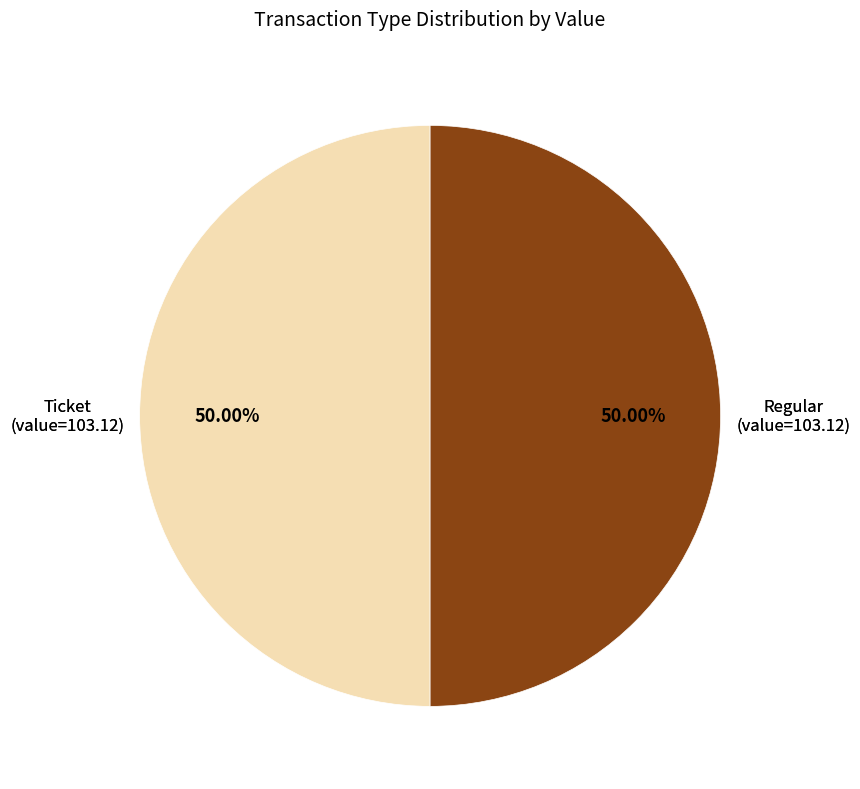

How many segments does this pie chart have?

2